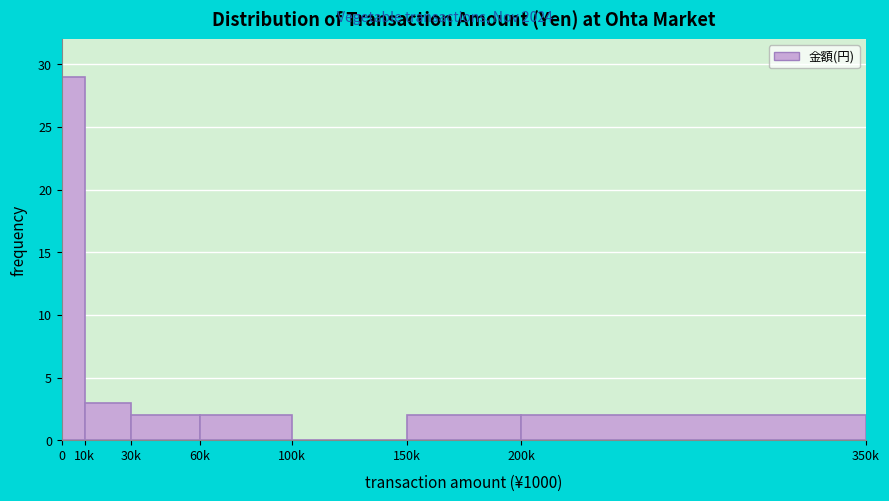

Reading left to right, what are all the values shown in this chart?

0=29	10k=3	30k=2	60k=2	100k=0	150k=2	200k=2